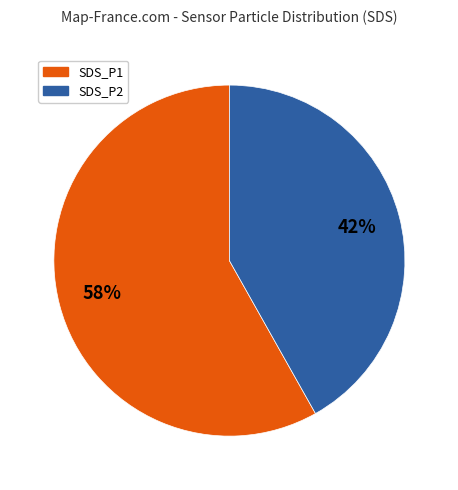

What is the smallest slice in the pie chart?

SDS_P2